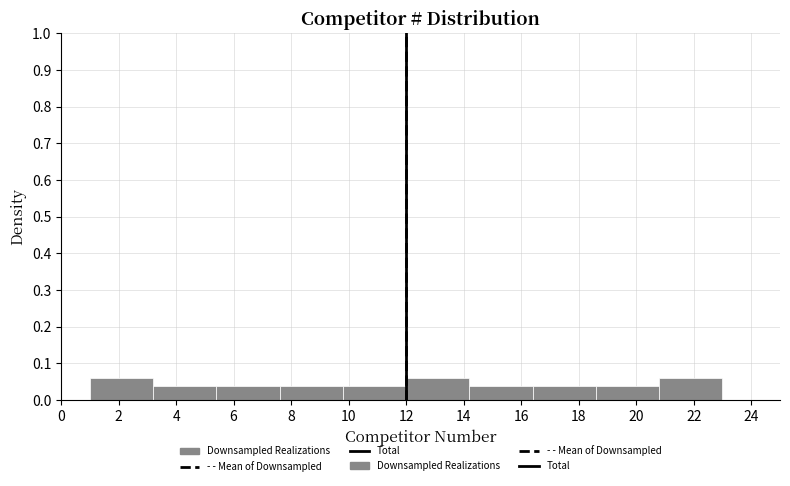

Reading left to right, transcribe this chart: for each bar, give the range it covers on the x-axis and its height. The values are not printed on the chart, so give them approximately, as read against the axis.

1.0 to 3.2: 0.06
3.2 to 5.4: 0.04
5.4 to 7.6: 0.04
7.6 to 9.8: 0.04
9.8 to 12.0: 0.04
12.0 to 14.2: 0.06
14.2 to 16.4: 0.04
16.4 to 18.6: 0.04
18.6 to 20.8: 0.04
20.8 to 23.0: 0.06